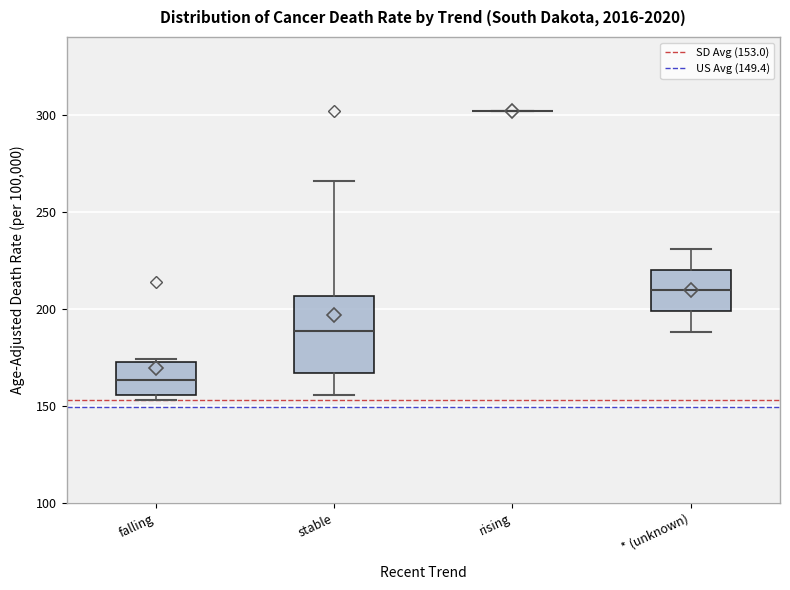

Reading left to right, read every box against the y-axis: the position of its median line, the range the box covers, and the ends of its whiskers. The values are not printed on the chart, so give them approximately, as read against the axis.

falling: median 165, box 155 to 175, whiskers 155 (just below the box's lower edge) to 175 (just above the box's upper edge)
stable: median 190, box 165 to 205, whiskers 155 to 265
rising: box collapsed to a line at 300, whiskers 300 to 300
* (unknown): median 210, box 200 to 220, whiskers 190 to 230